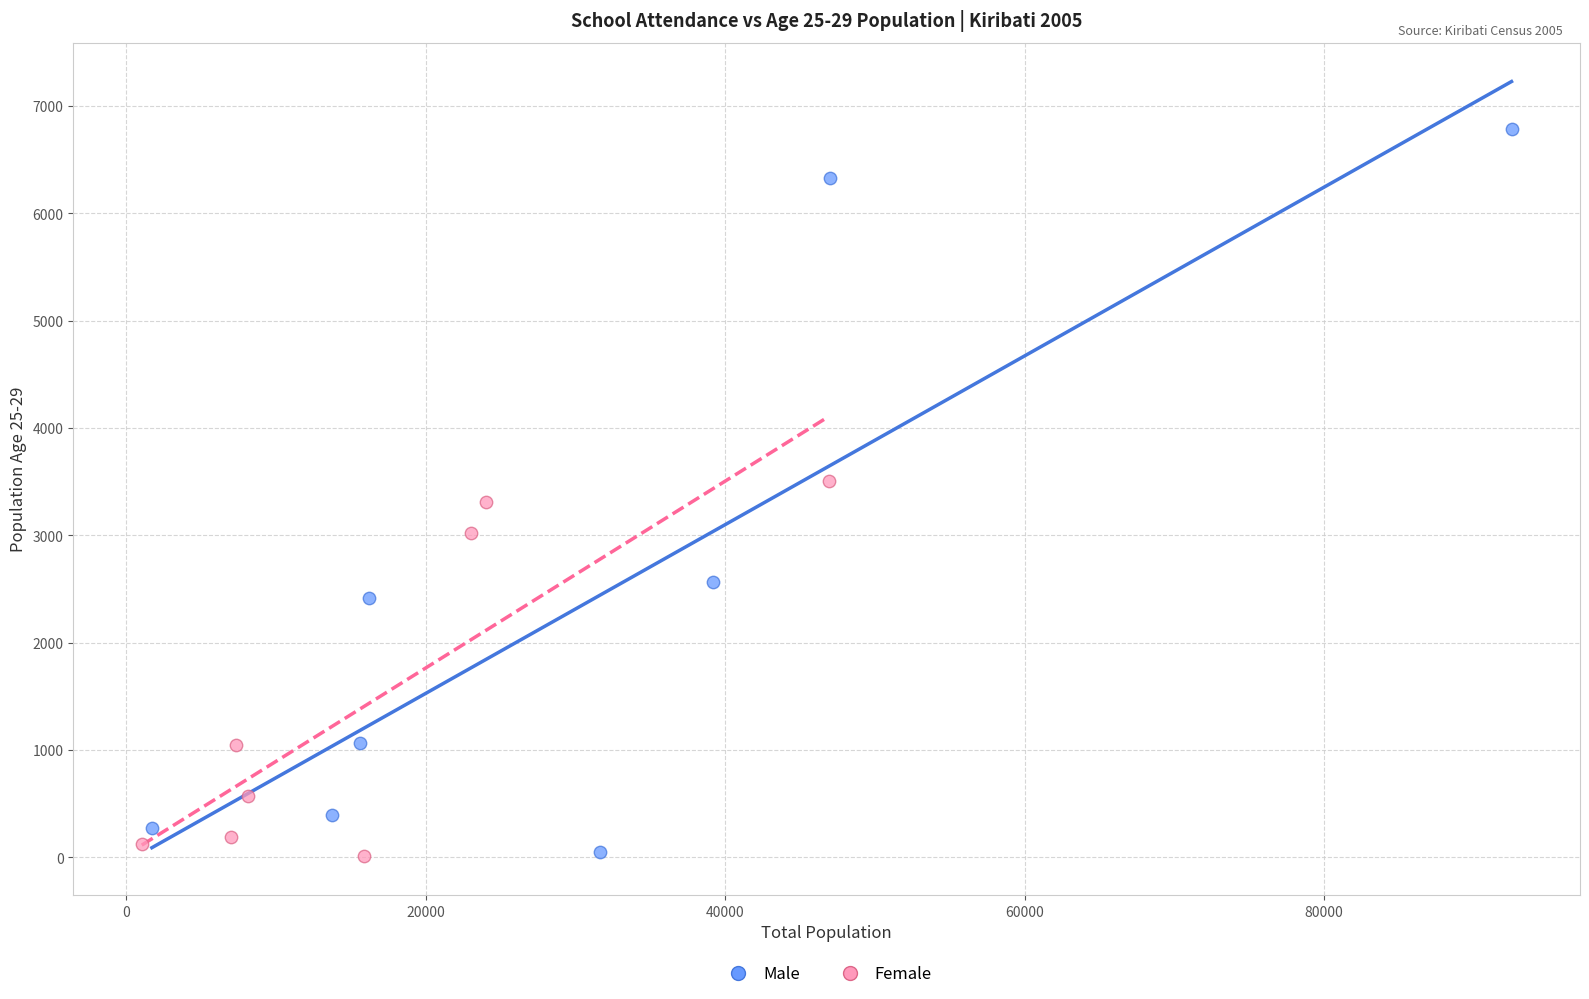

Which series has the widest spread of Y values?

Male